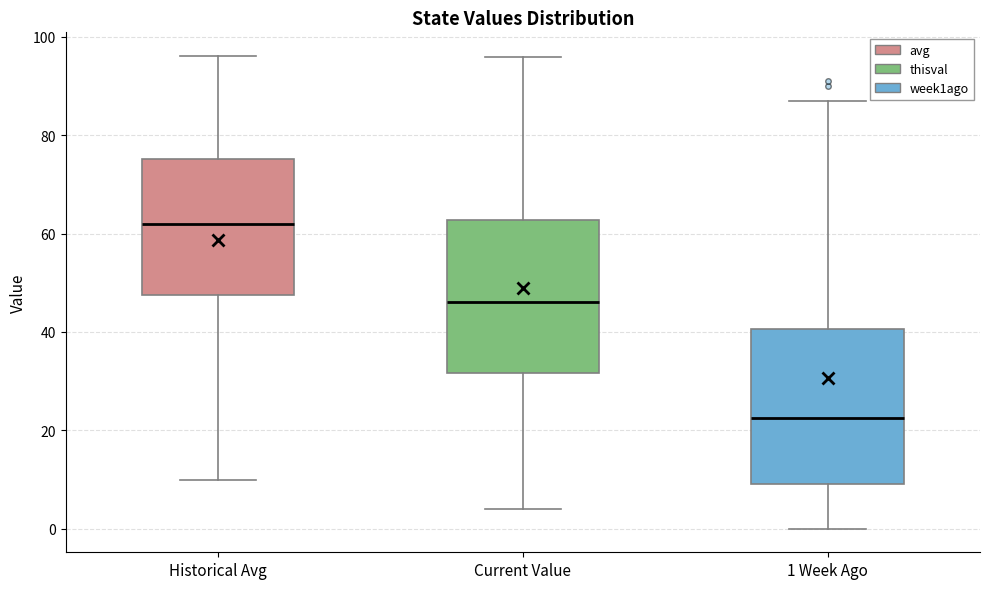

Where does the upper whisker of the box for 1 Week Ago end on the y-axis? The values are not printed on the chart, so give them approximately, as read against the axis.

88